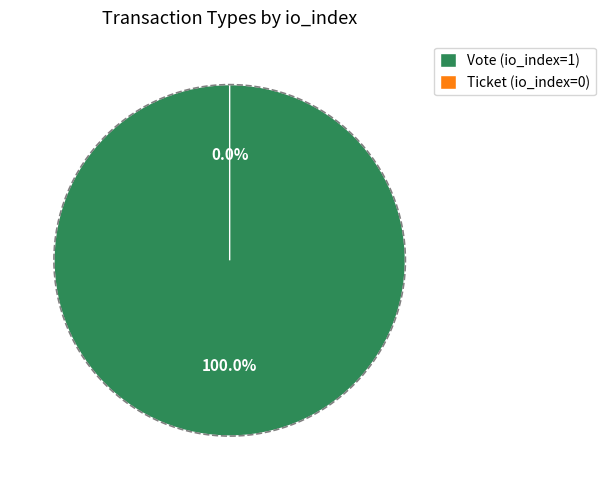

Does Vote (io_index=1) account for over 50% of the chart?

Yes